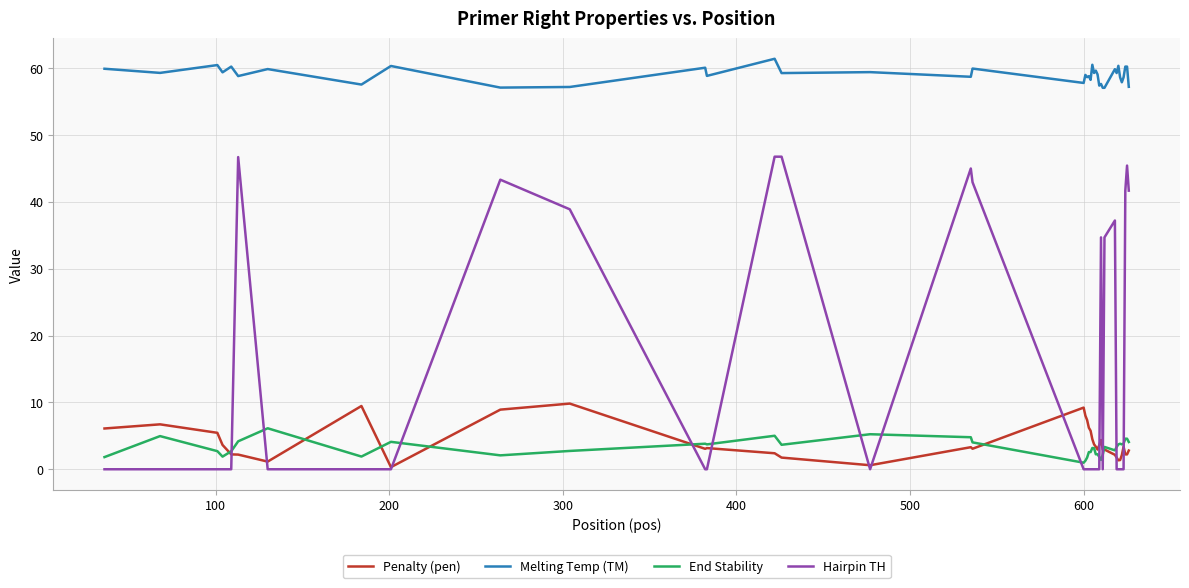

List the series in order of their peak value, highest first.

Melting Temp (TM), Hairpin TH, Penalty (pen), End Stability